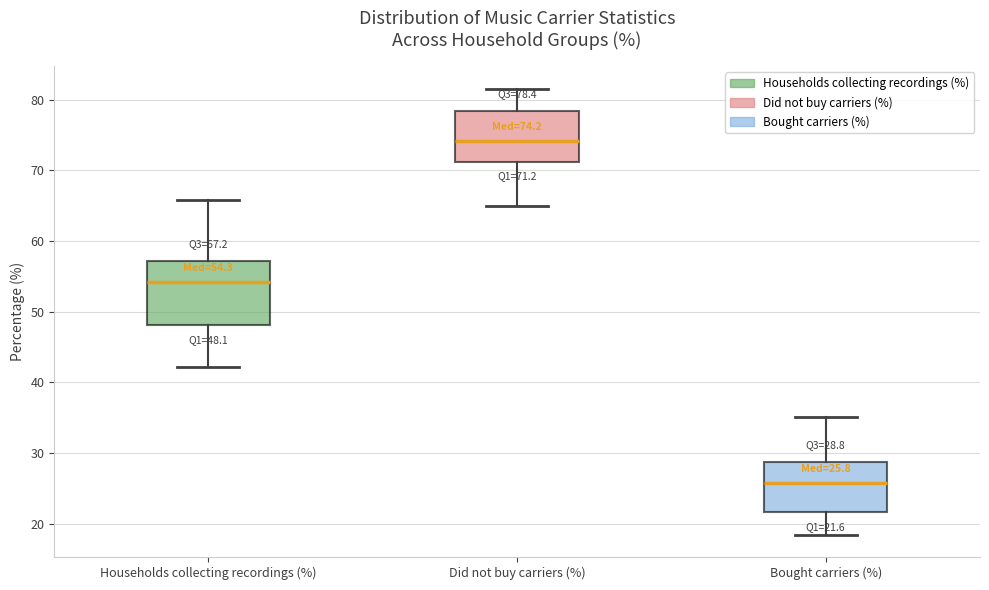

Comparing the boxes themselves (not the whiskers), which one is the tallest?

Households collecting recordings (%)